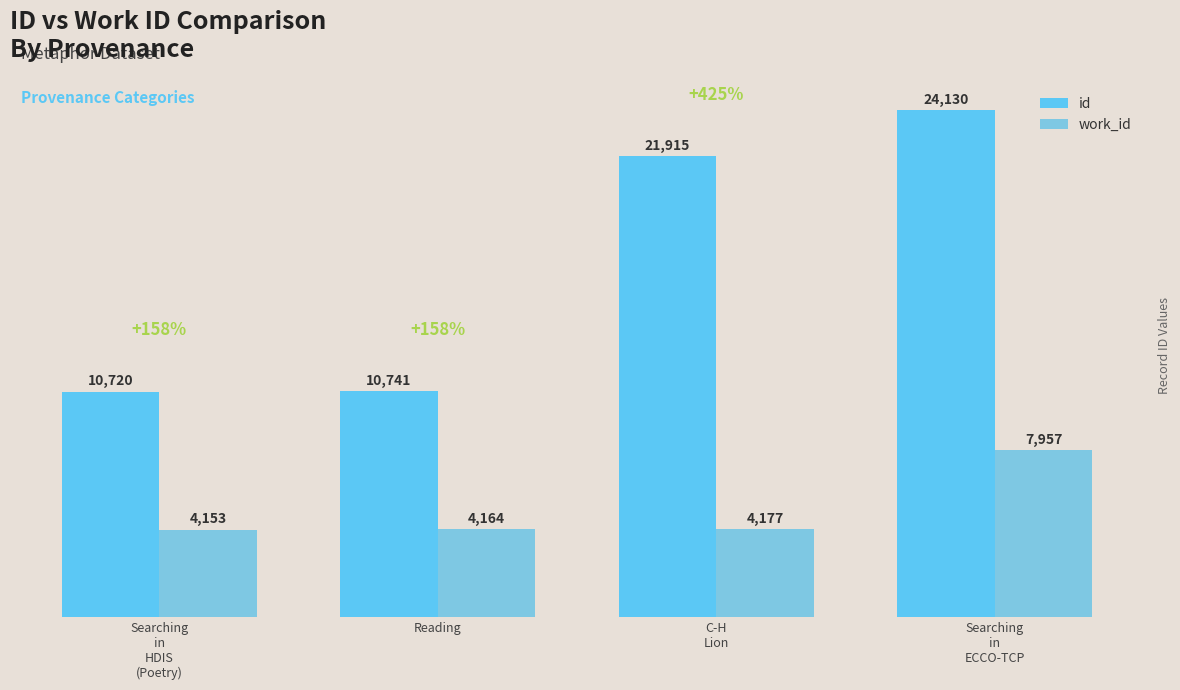

Reading left to right, what are all the values shown in this chart?

id: Searching
in
HDIS
(Poetry)=10720	Reading=10741	C-H
Lion=21915	Searching
in
ECCO-TCP=24130
work_id: Searching
in
HDIS
(Poetry)=4153	Reading=4164	C-H
Lion=4177	Searching
in
ECCO-TCP=7957